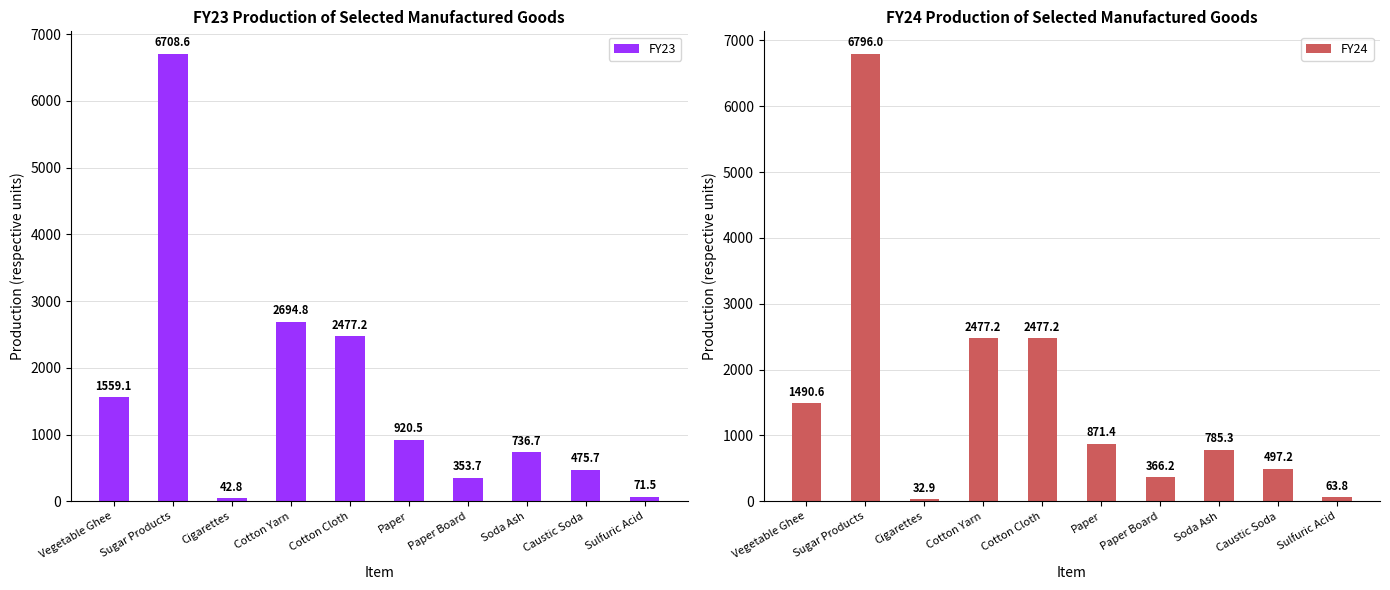

At Sugar Products, list the series in order from smallest to largest.

FY23, FY24